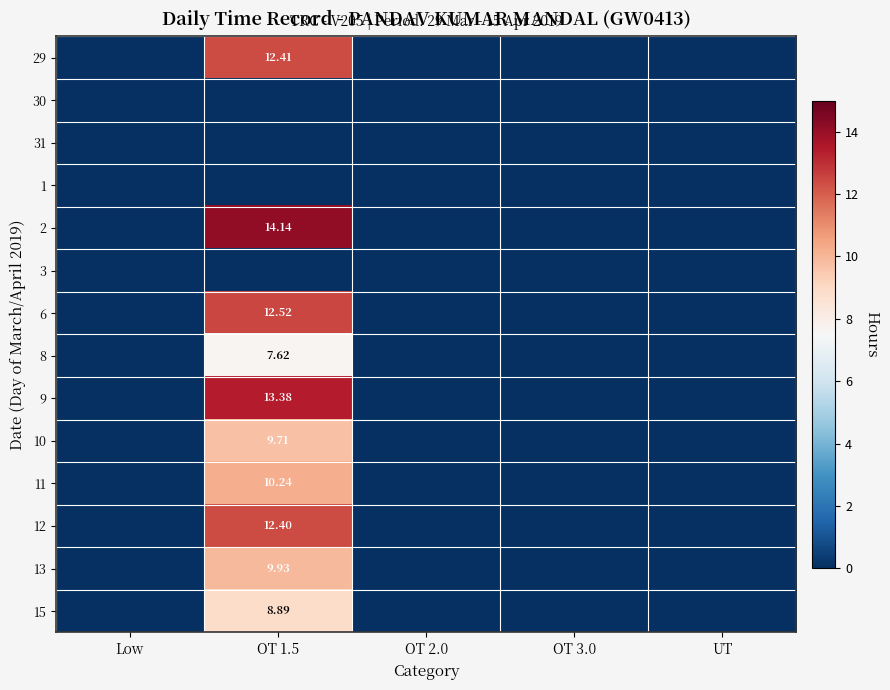

Is the value of 15 at OT 2.0 greater than the value of 6 at OT 2.0?

No